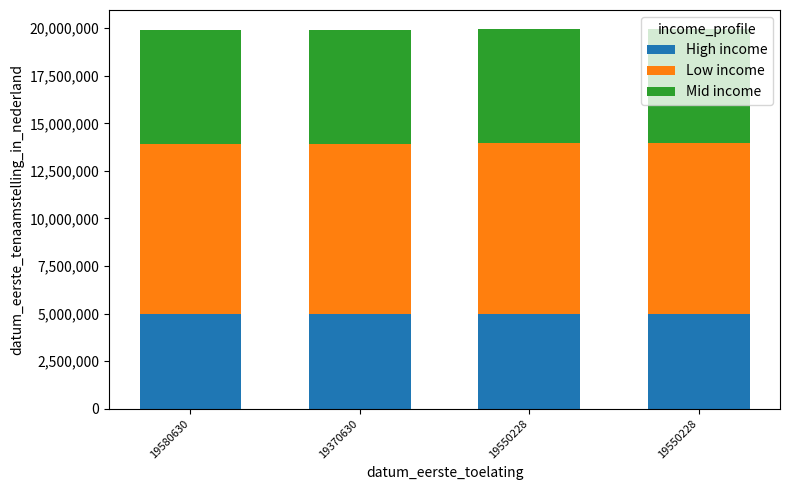

What is the sum of the High income values at 19370630 and 19550228?

9967931